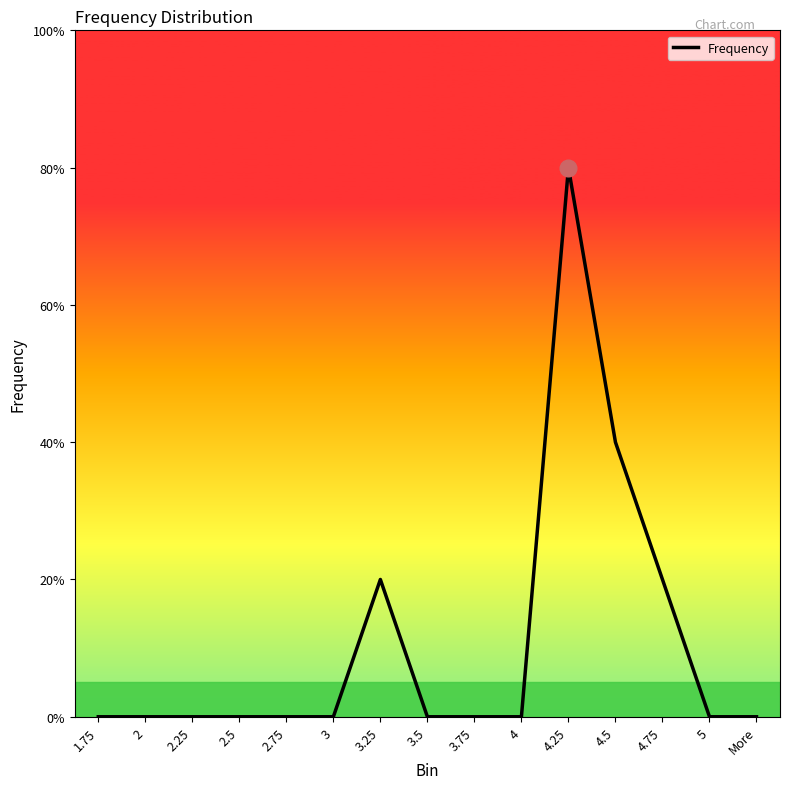

At which category does the chart reach its minimum across all series?

1.75